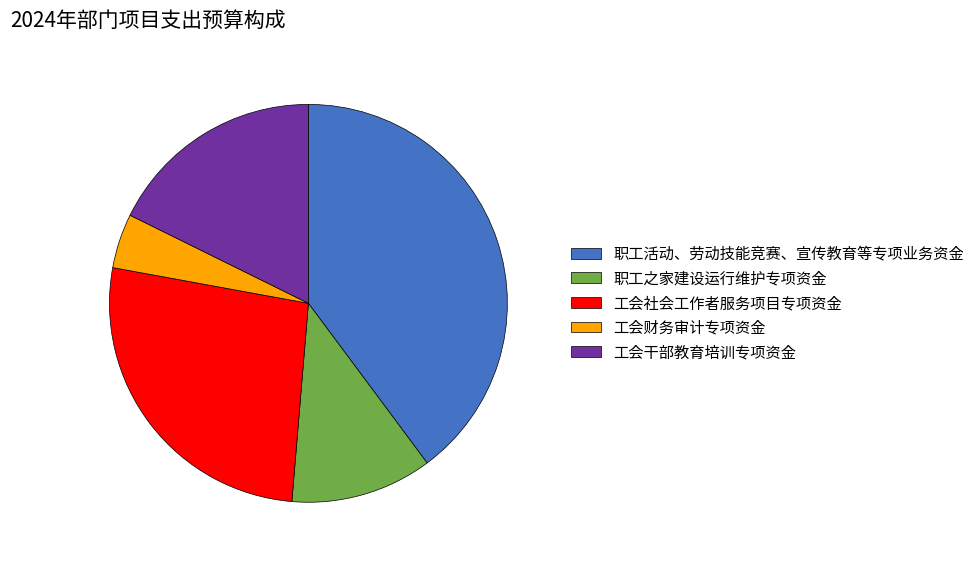

Which slice is the smallest?

工会财务审计专项资金